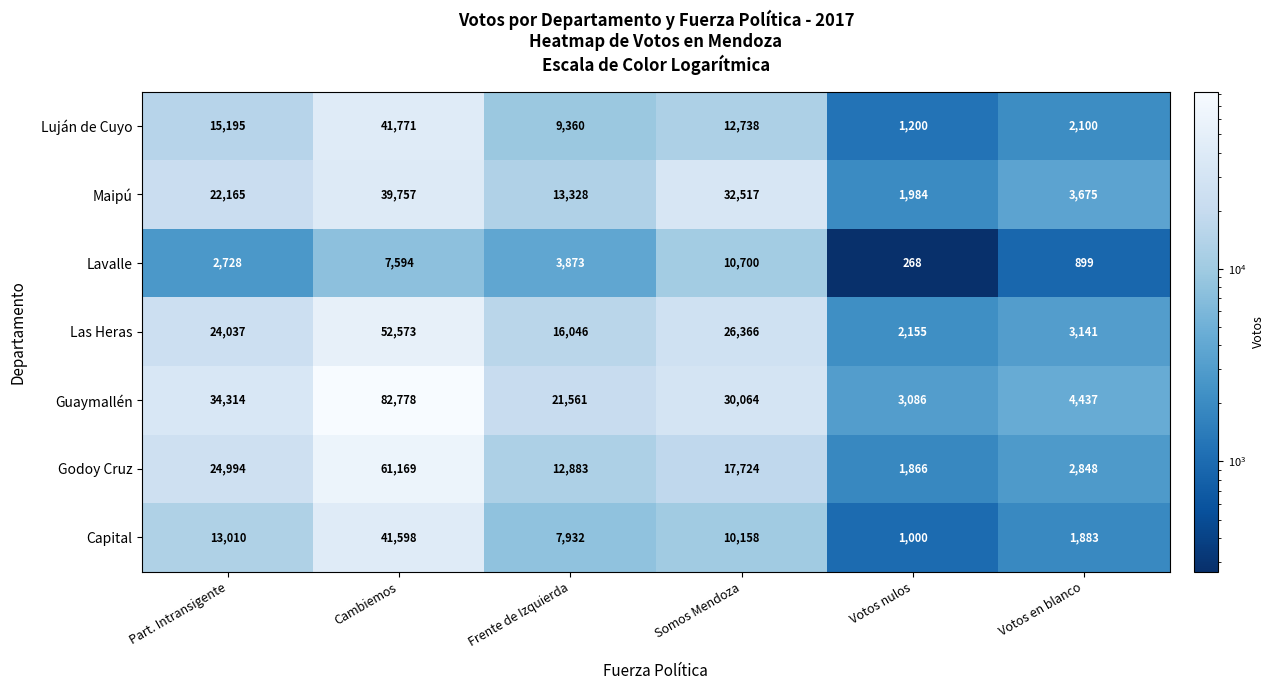

True or false: Maipú has a value of 3675 at Votos en blanco.

True